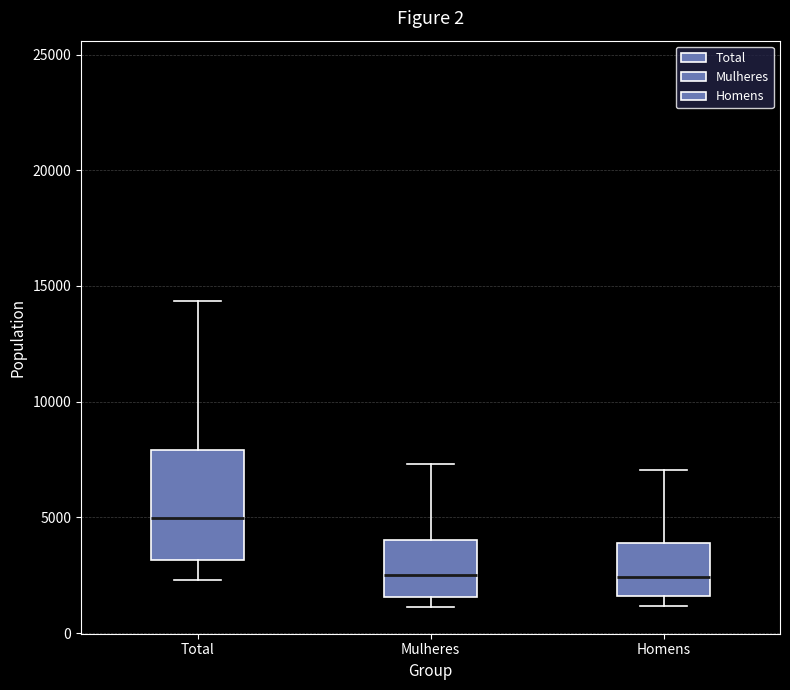

Where does the median line of the box for Total sit on the y-axis? The values are not printed on the chart, so give them approximately, as read against the axis.

5000